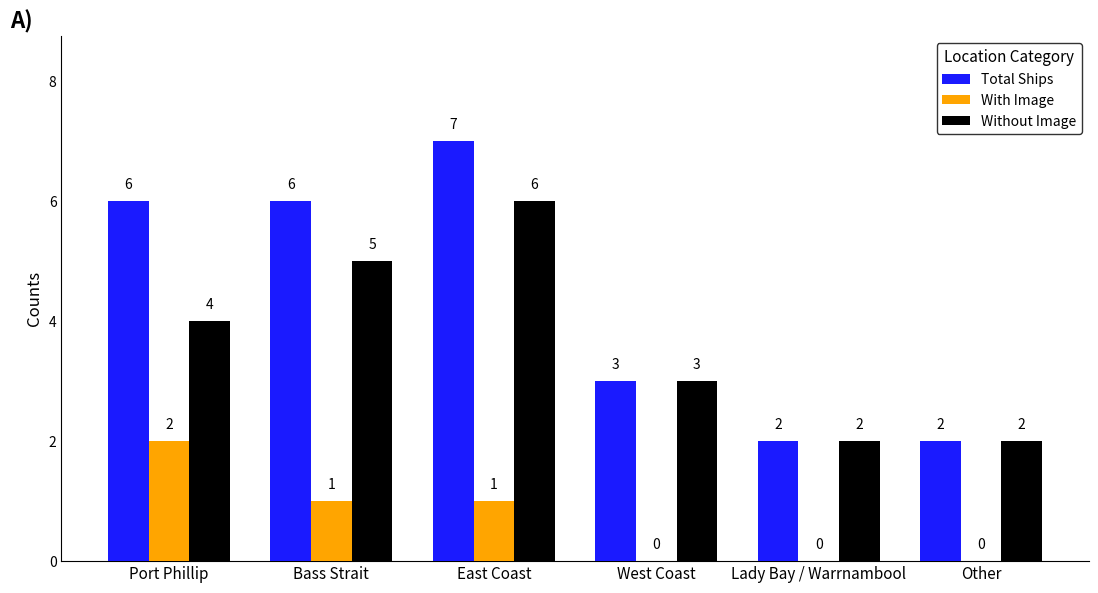

What is the sum of all Without Image values?

22